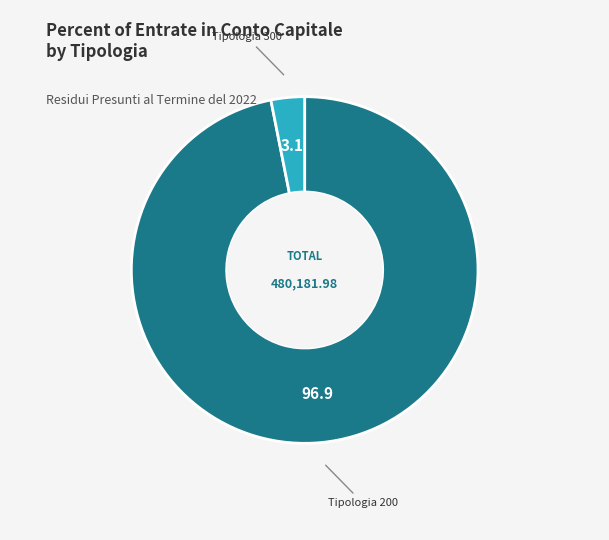

Is there a majority slice in this chart?

Yes